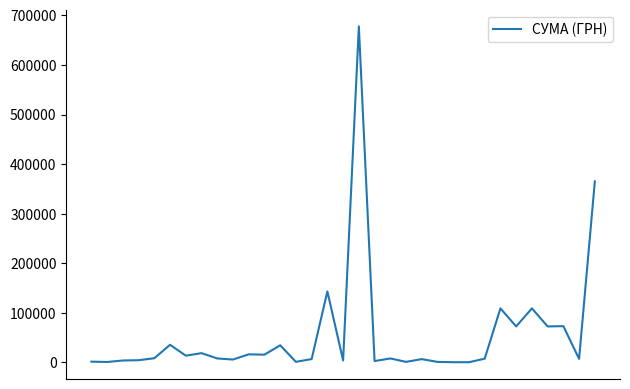

What is the greatest value displayed?

677906.4